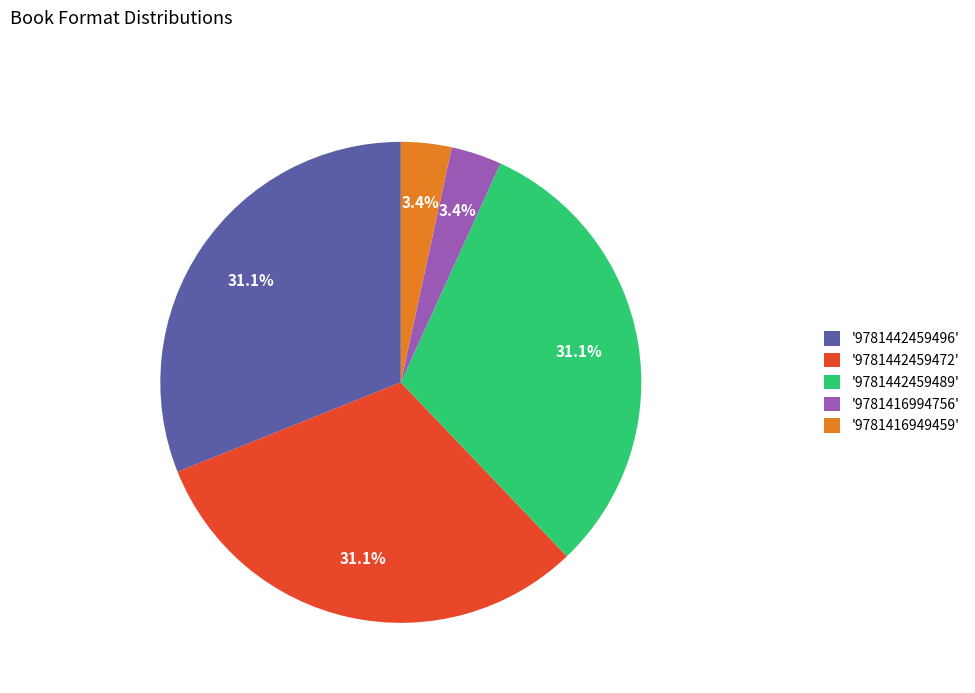

Which has a higher value, '9781442459489' or '9781416949459'?

'9781442459489'